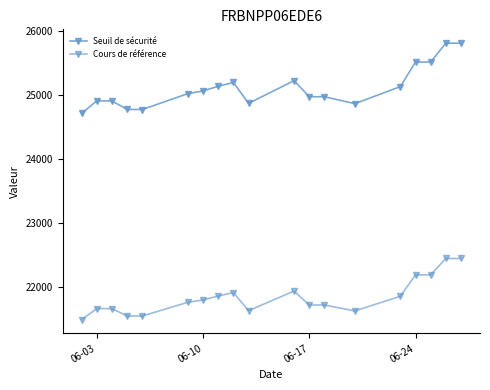

What is the lowest value of the Cours de référence series?

21491.7